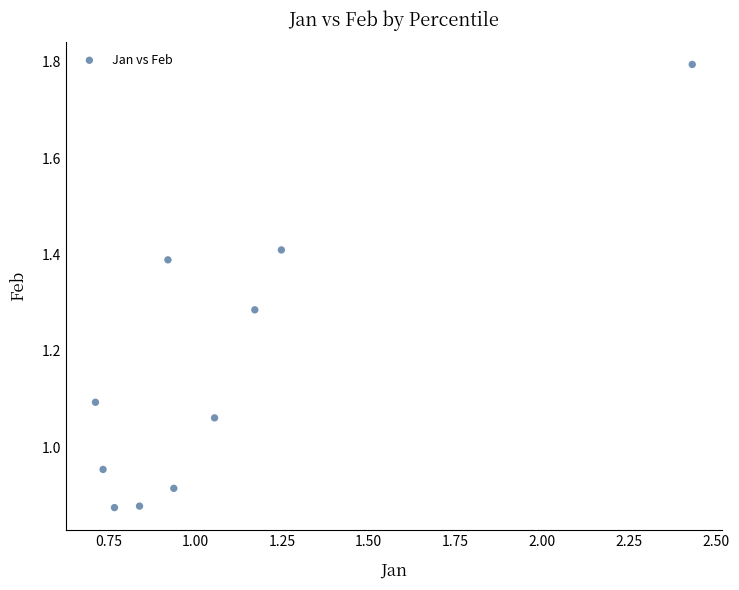

What is the average Y value?

1.2